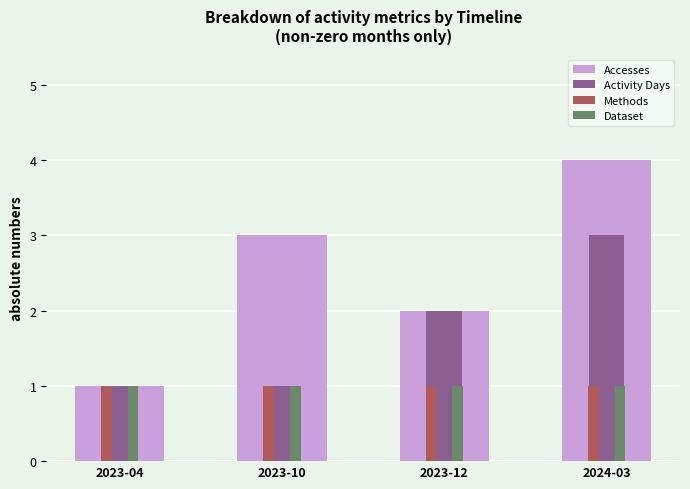

What is the label of the 3rd bar from the right?

2023-10